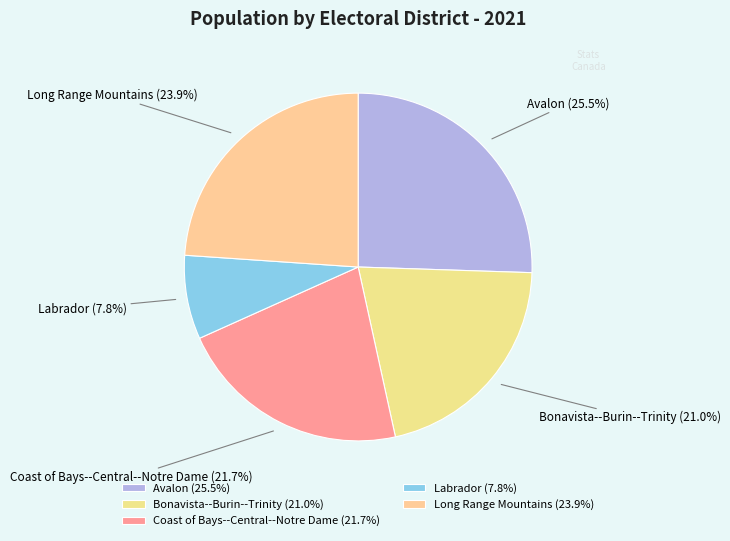

To the nearest percent, what is the average slice percentage?

20%